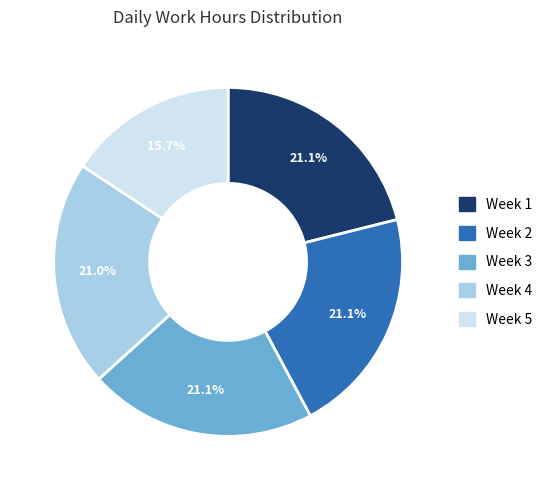

Is there any slice that represents more than half of the pie?

No